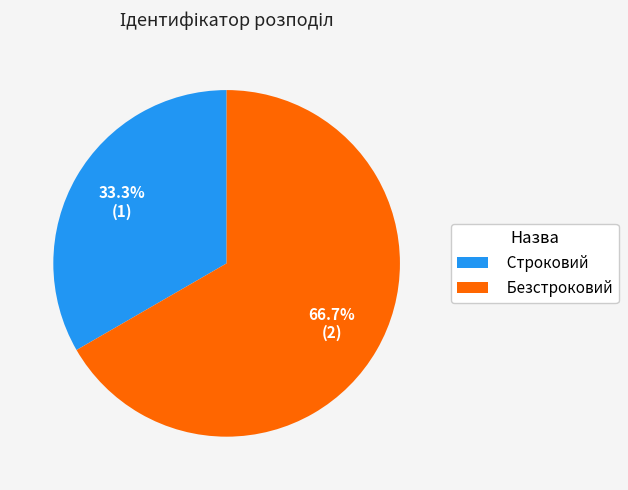

To the nearest percent, what portion does Строковий represent?

33%